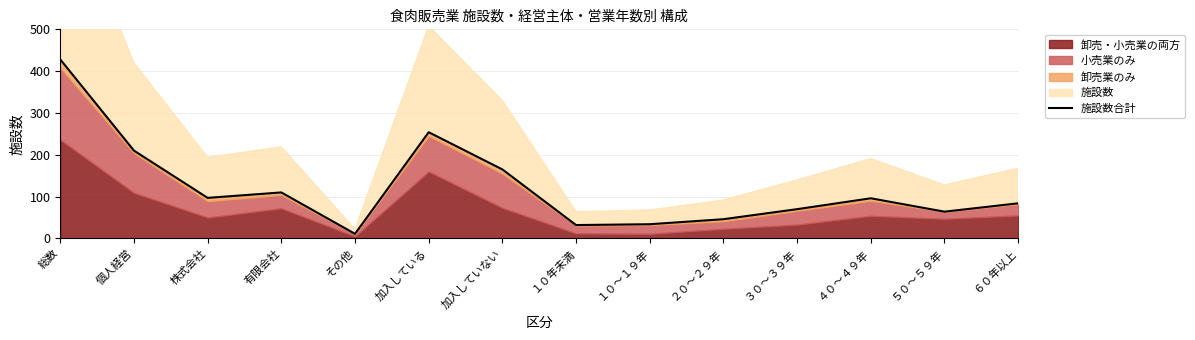

Which category has the highest value across all series?

総数